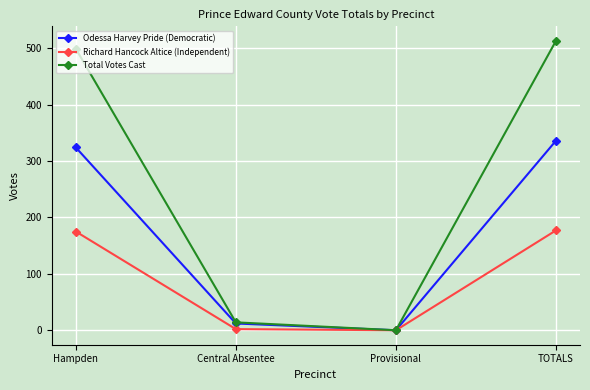

The value of Total Votes Cast at Central Absentee is 14. True or false?

True